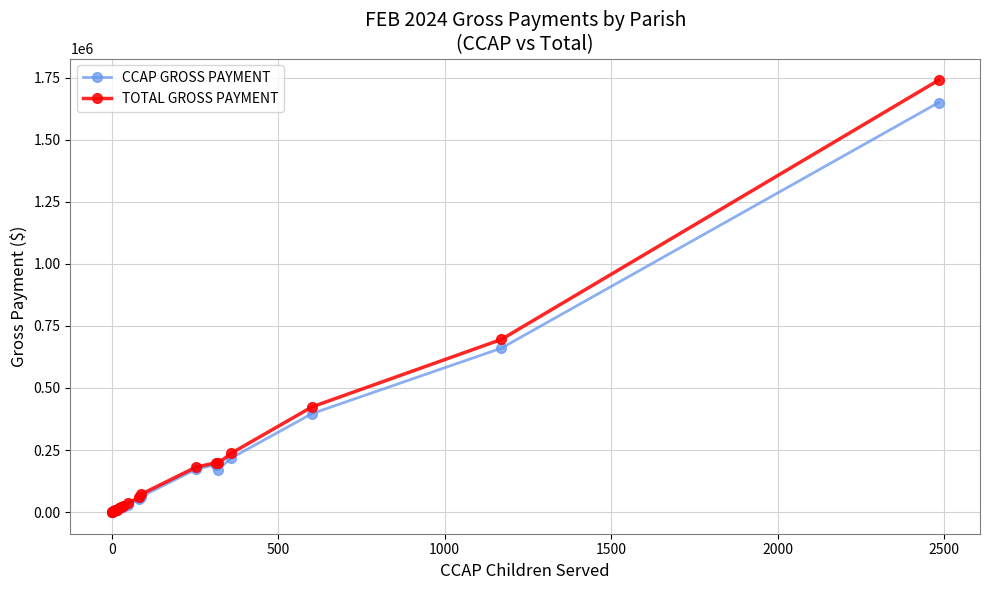

What is the value of the TOTAL GROSS PAYMENT point at the 16th from the left?

196034.9